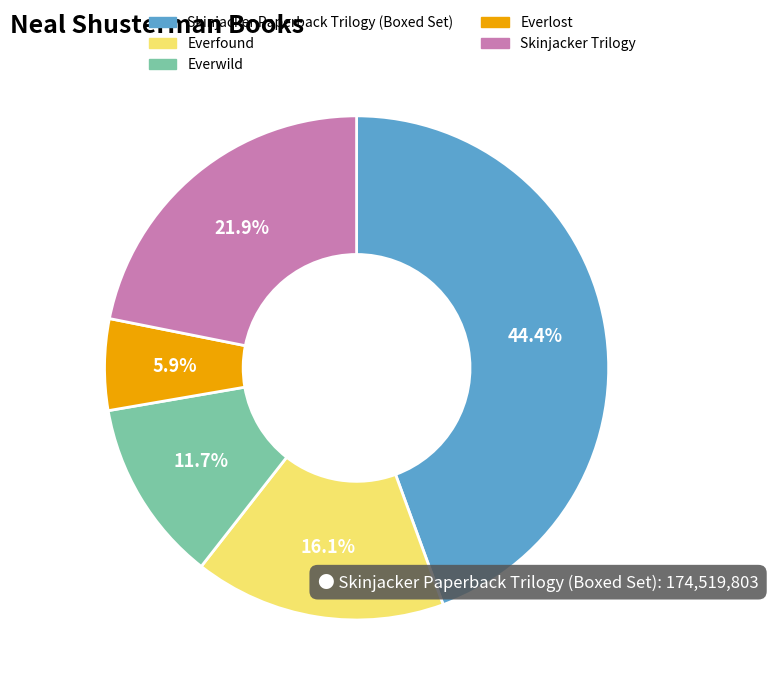

Which slice is the smallest?

Everlost